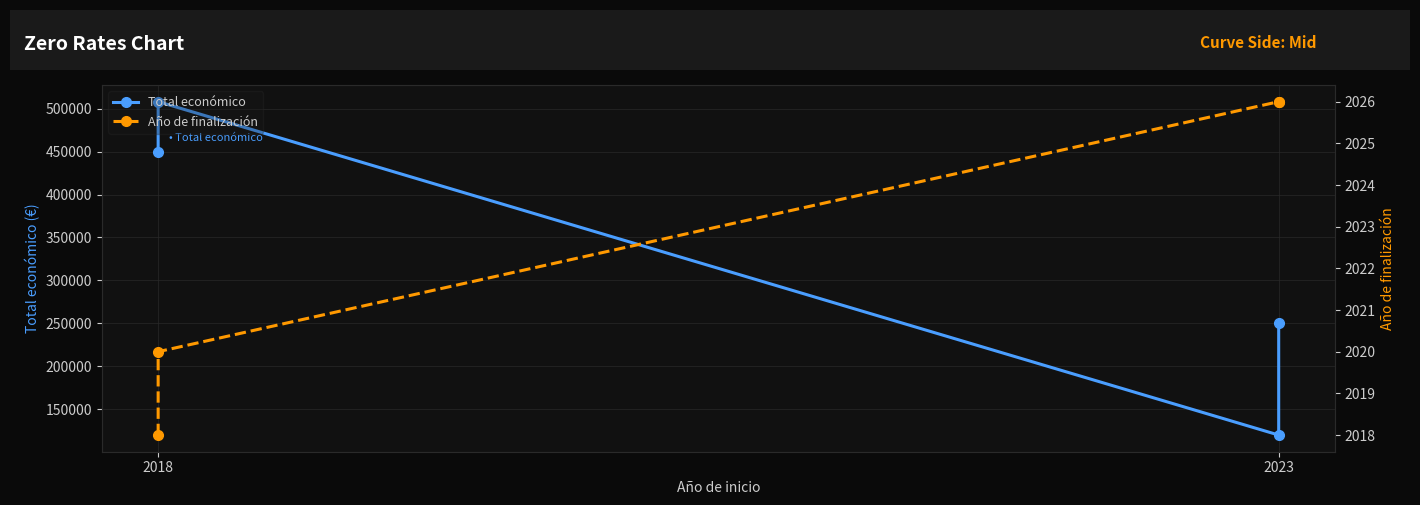

What are all the series names shown in the legend?

Total económico, Año de finalización